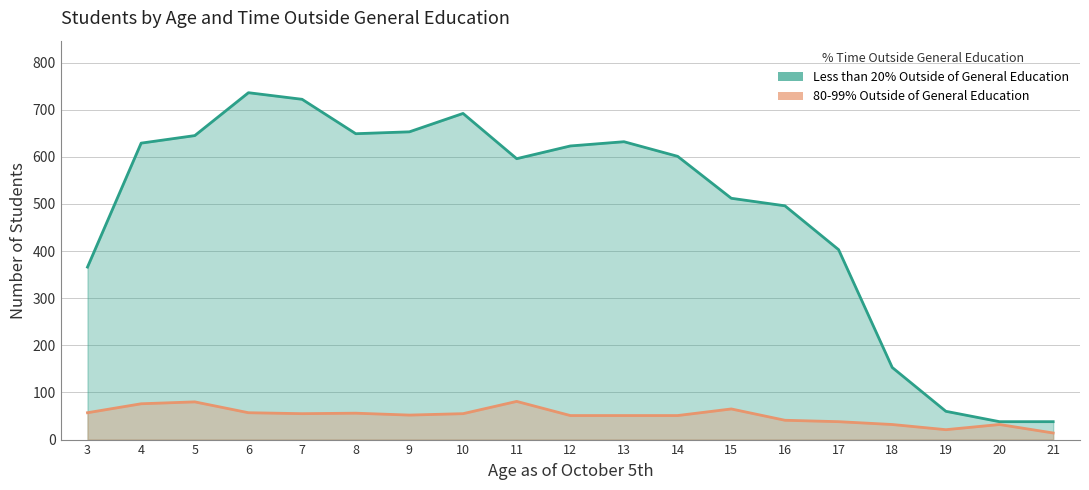

What value does the 80-99% Outside of General Education series have at 11, to the nearest 10?

80